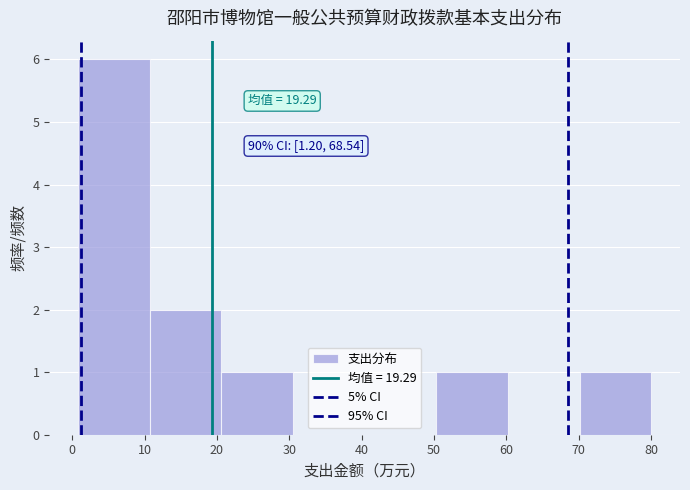

Which range on the x-axis has the tallest bar?

1 to 11